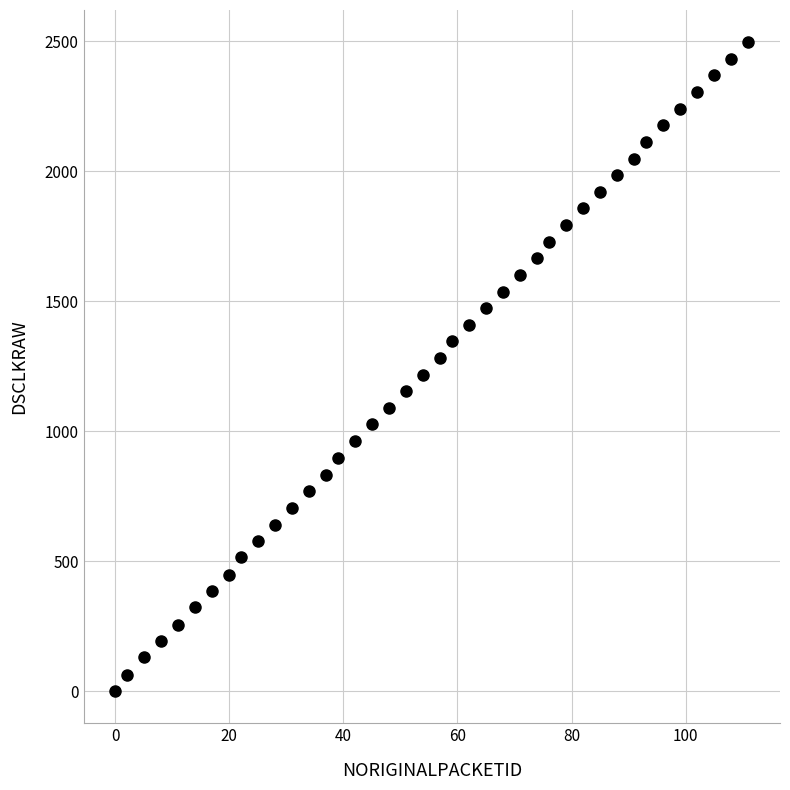

What is the range of Y values (max minus min)?

2494.6